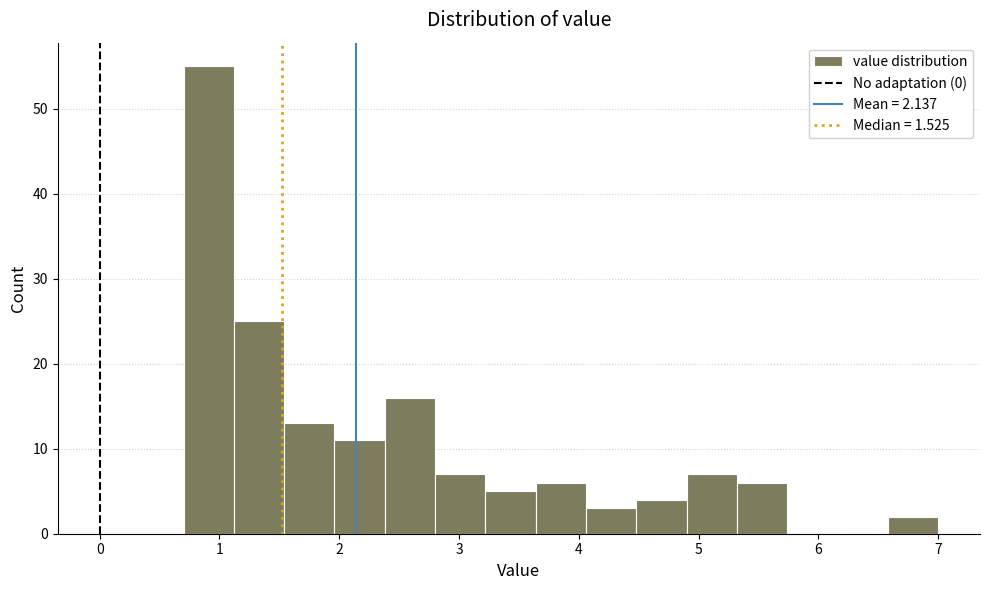

Reading left to right, list every bar in this chart as the range it spans on the x-axis followed by its height. Neither the bar edges nor the heights are printed on the chart, so give them approximately, as read against the axes.

0.70 to 1.12: 55
1.12 to 1.54: 25
1.54 to 1.96: 13
1.96 to 2.38: 11
2.38 to 2.80: 16
2.80 to 3.22: 7
3.22 to 3.64: 5
3.64 to 4.06: 6
4.06 to 4.48: 3
4.48 to 4.90: 4
4.90 to 5.32: 7
5.32 to 5.74: 6
5.74 to 6.16: 0
6.16 to 6.58: 0
6.58 to 7.00: 2